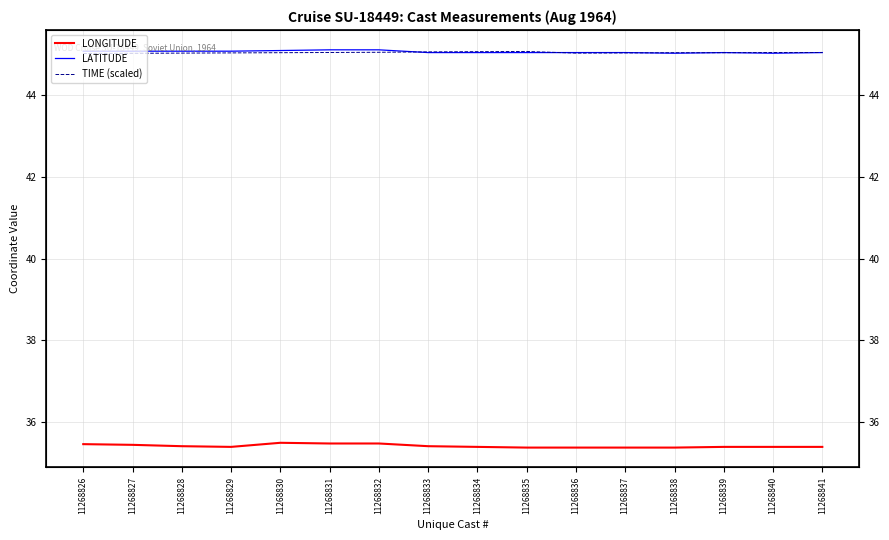

The LATITUDE series shows 67.0 at 11268832. True or false?

False